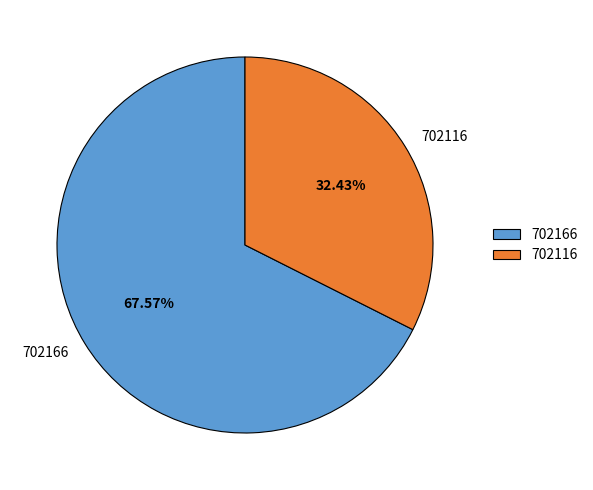

To the nearest percent, what percentage of the pie is 702166?

68%